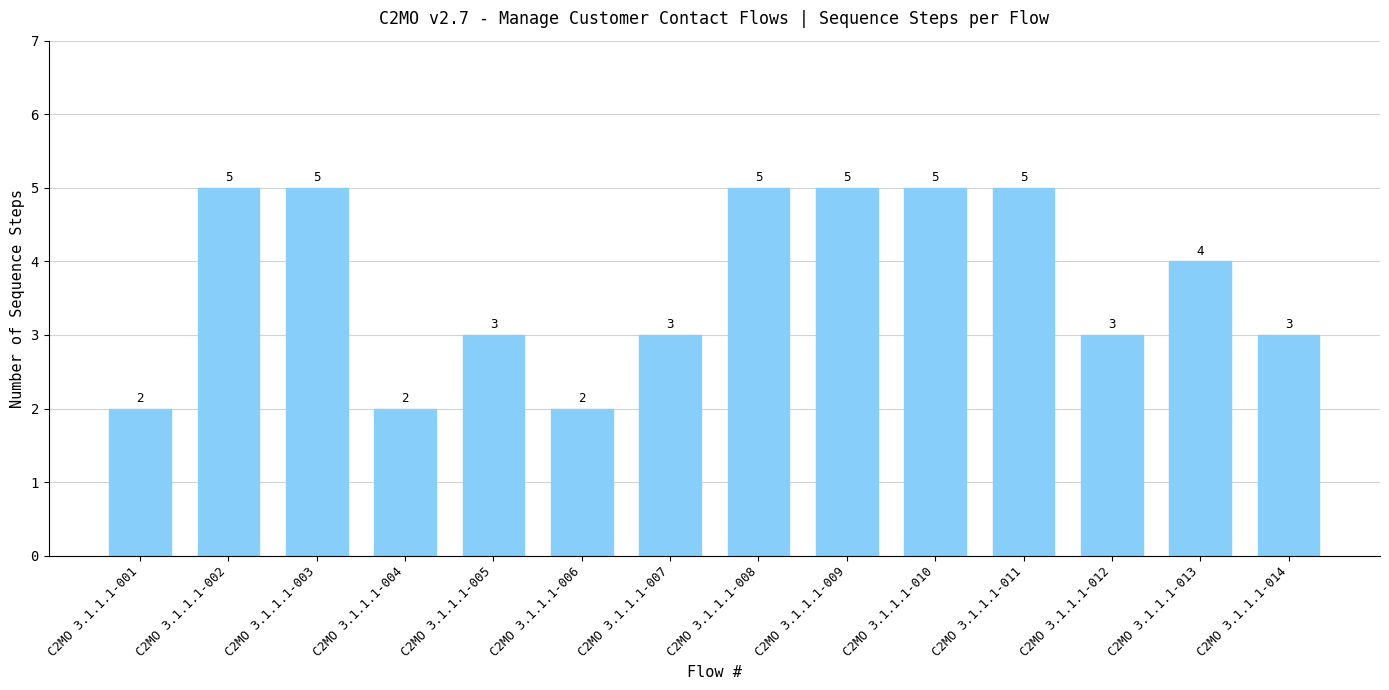

What is the ratio of the value at C2MO 3.1.1.1-004 to the value at C2MO 3.1.1.1-011?

0.4